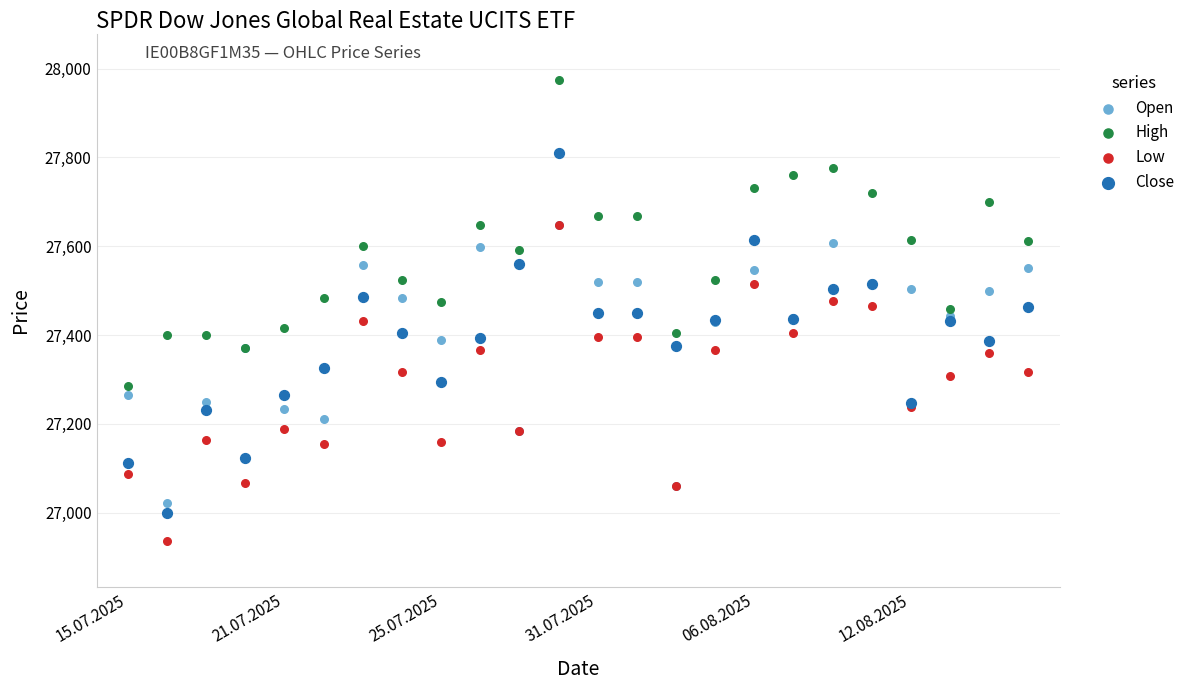

What are all the series names shown in the legend?

Open, High, Low, Close